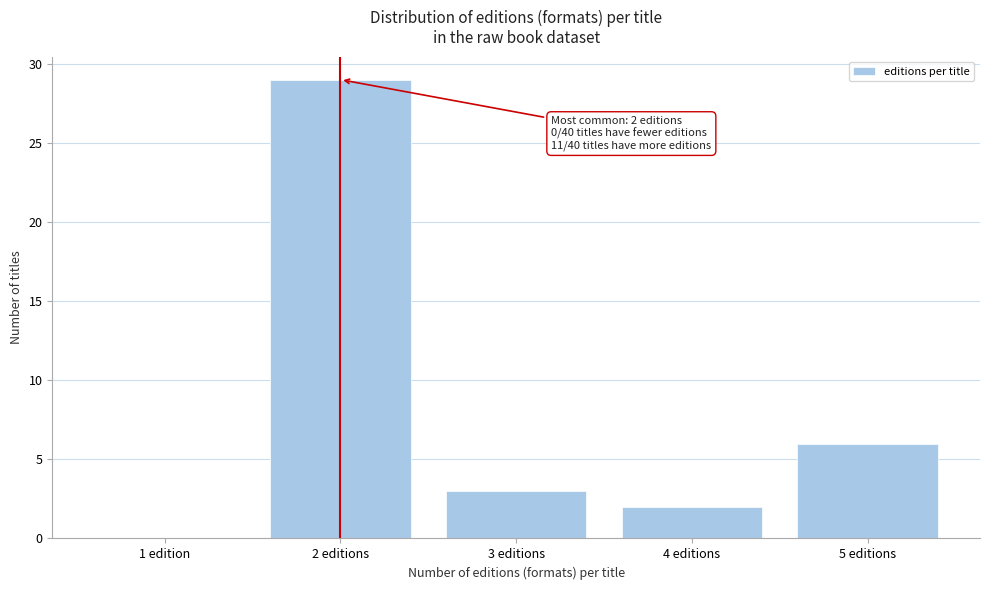

Reading left to right, transcribe all the data shown in this chart.

1 edition=0	2 editions=29	3 editions=3	4 editions=2	5 editions=6